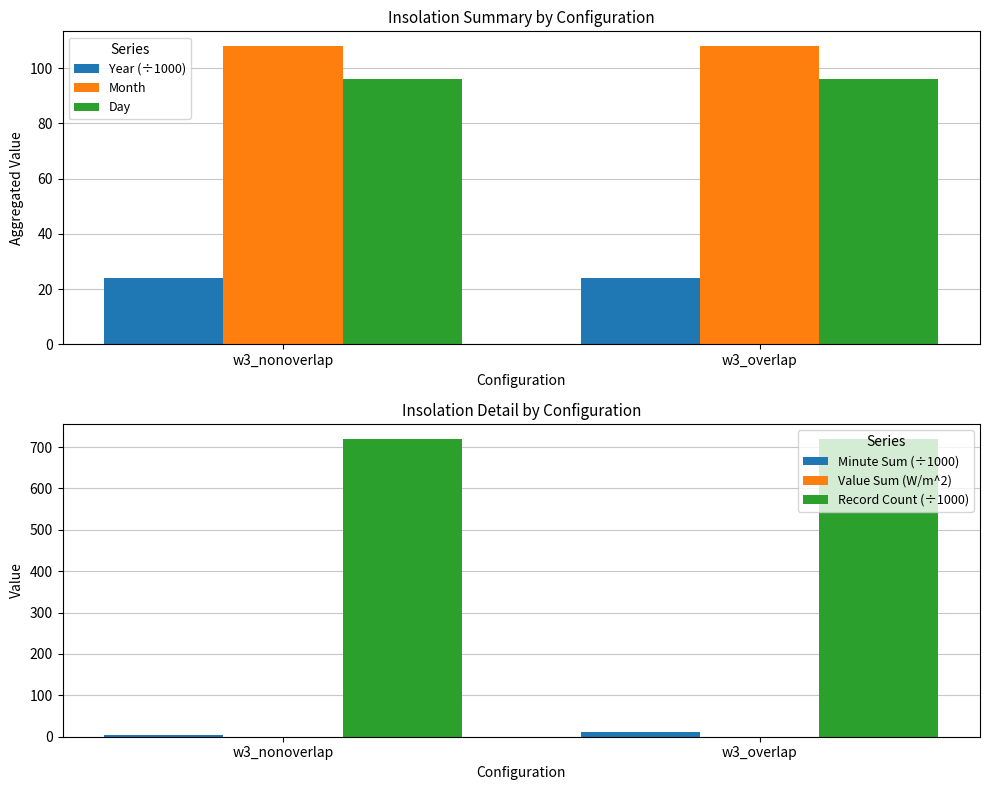

Is it true that Minute Sum (÷1000) equals 5.6 at w3_nonoverlap?

False